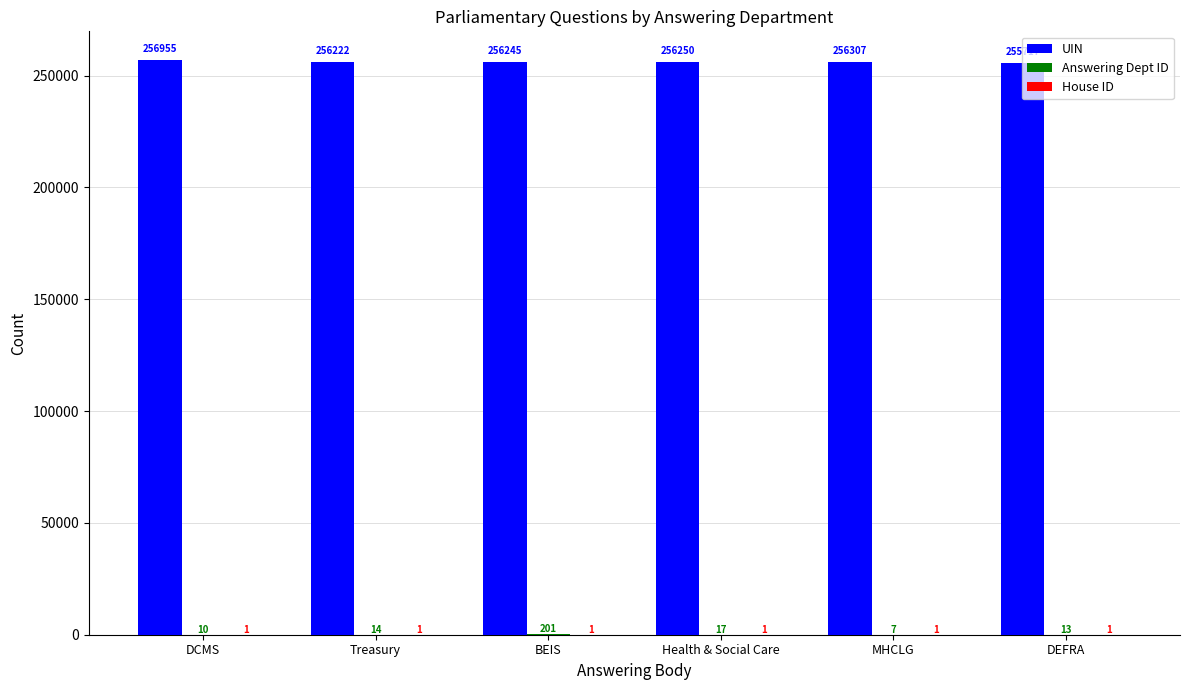

What is the total value across all series at DCMS?

256966